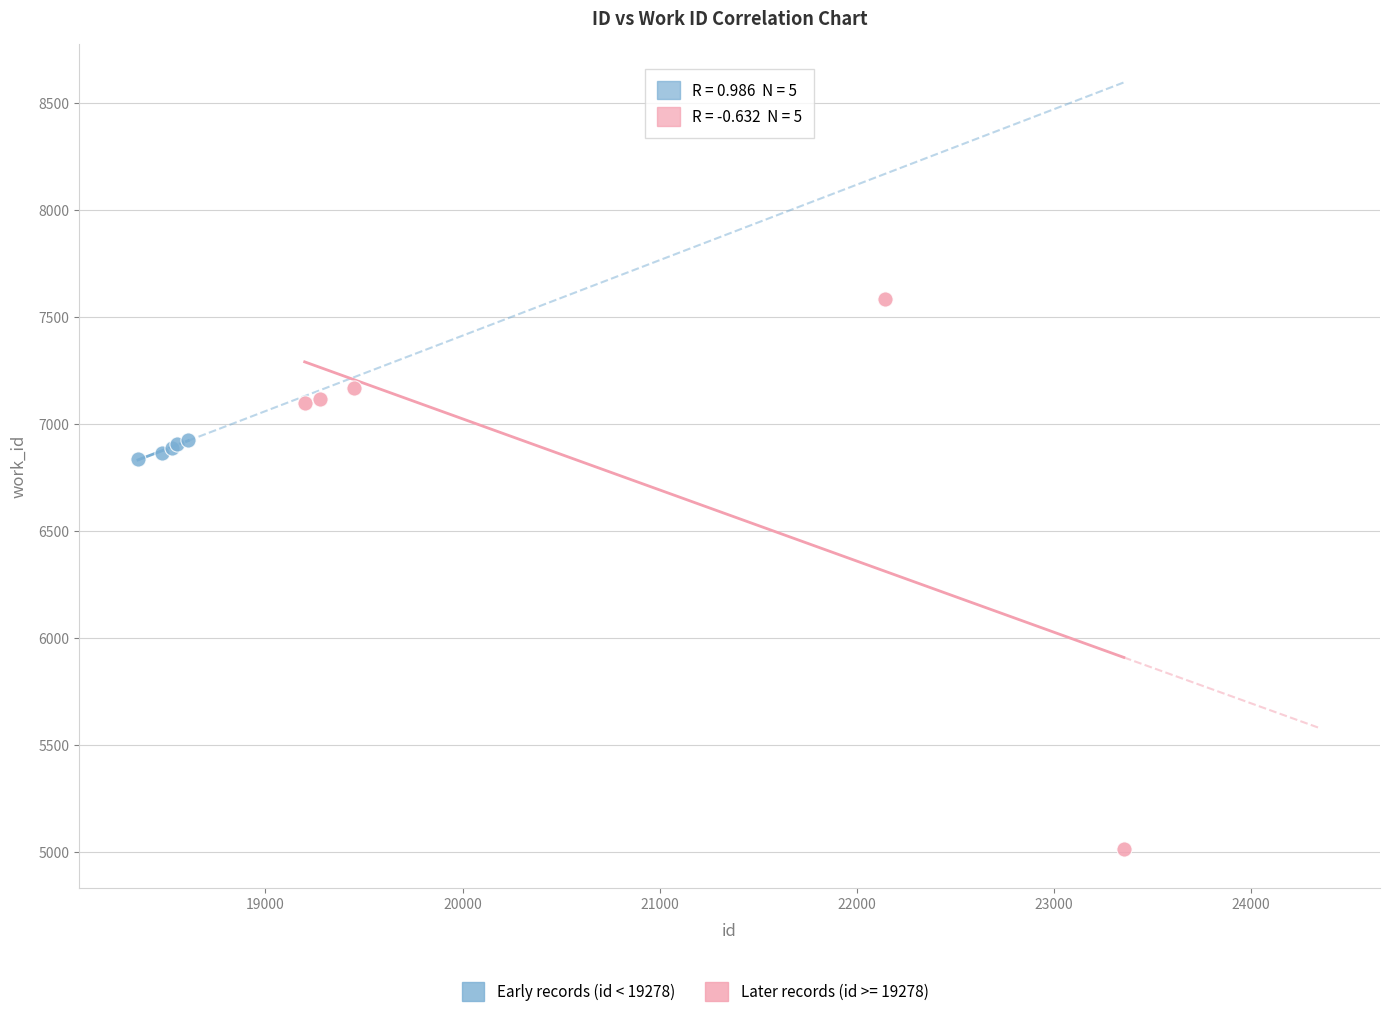

Which series has the largest Y range (max minus min)?

Later records (id >= 19278)